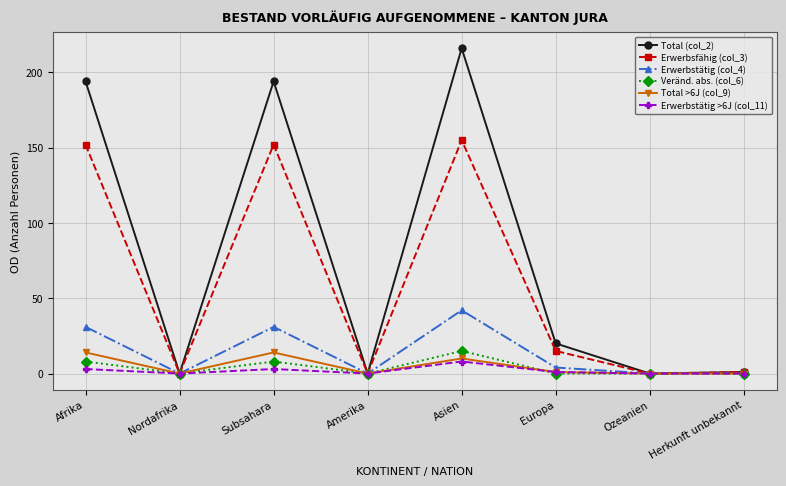

What are all the series names shown in the legend?

Total (col_2), Erwerbsfähig (col_3), Erwerbstätig (col_4), Veränd. abs. (col_6), Total >6J (col_9), Erwerbstätig >6J (col_11)